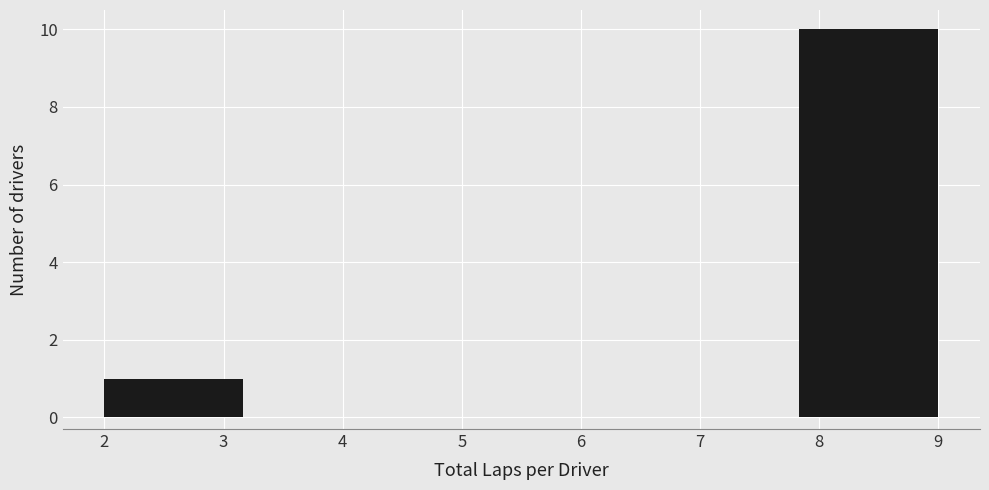

What is the height of the bar covering 7.8 to 9.0 on the x-axis? Neither the bar edges nor the heights are printed on the chart, so give them approximately, as read against the axes.

10